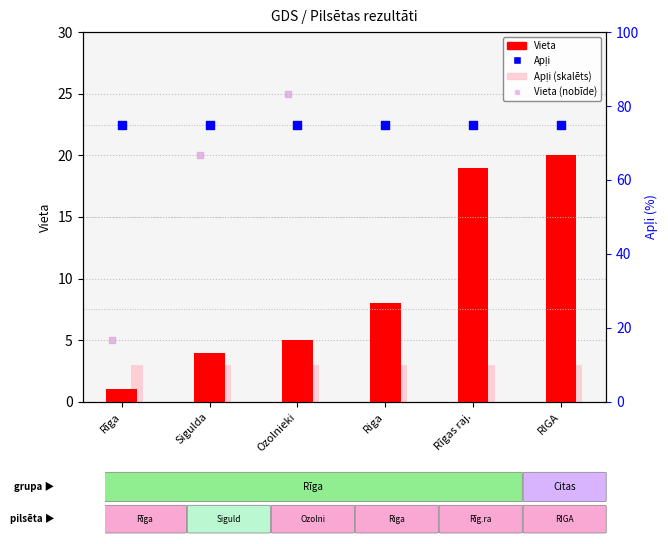

At how many categories does at least one series exceed 9?

6